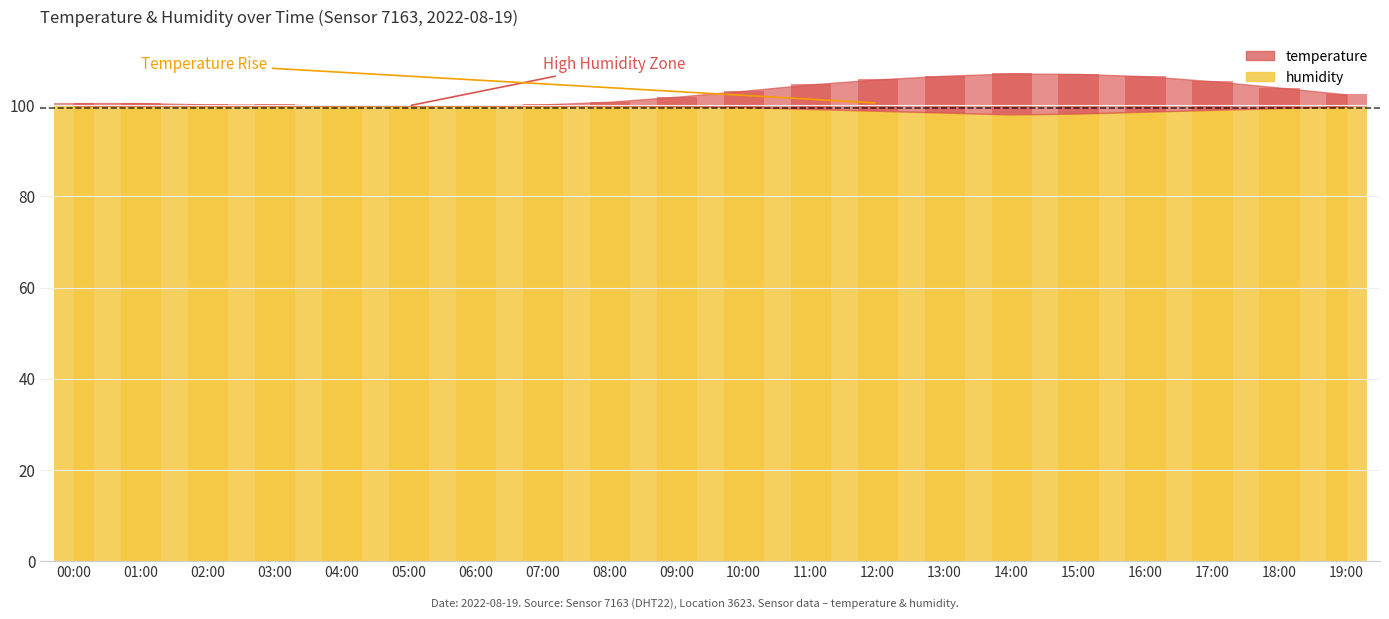

At which category is the sum across all series the highest?

14:00